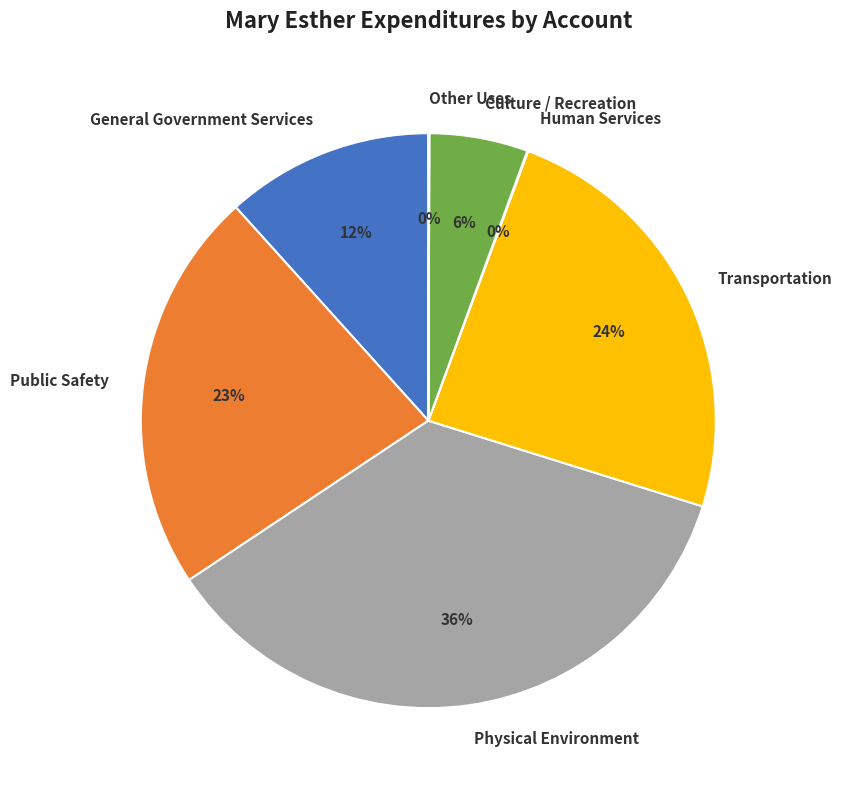

Which slice is the largest?

Physical Environment